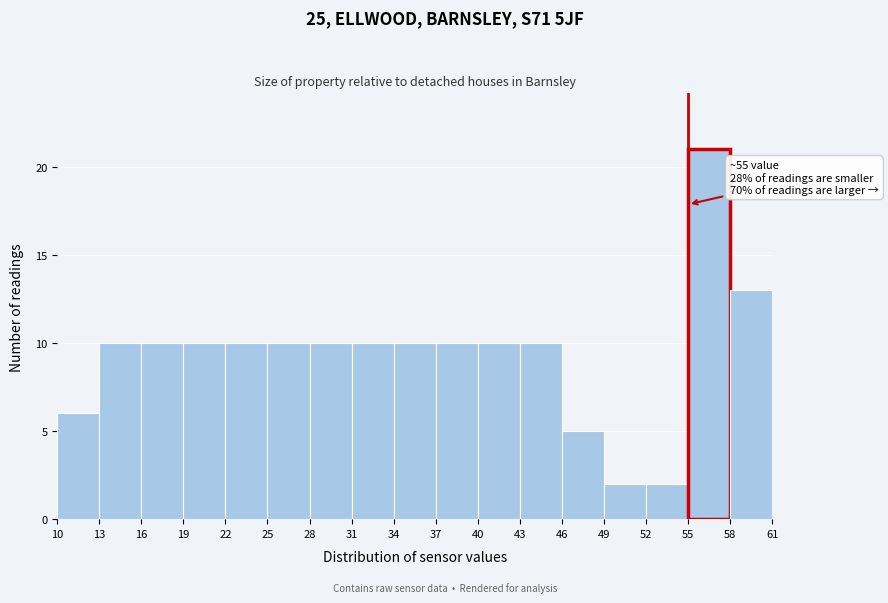

Over which range of the x-axis is the bar tallest?

55 to 58